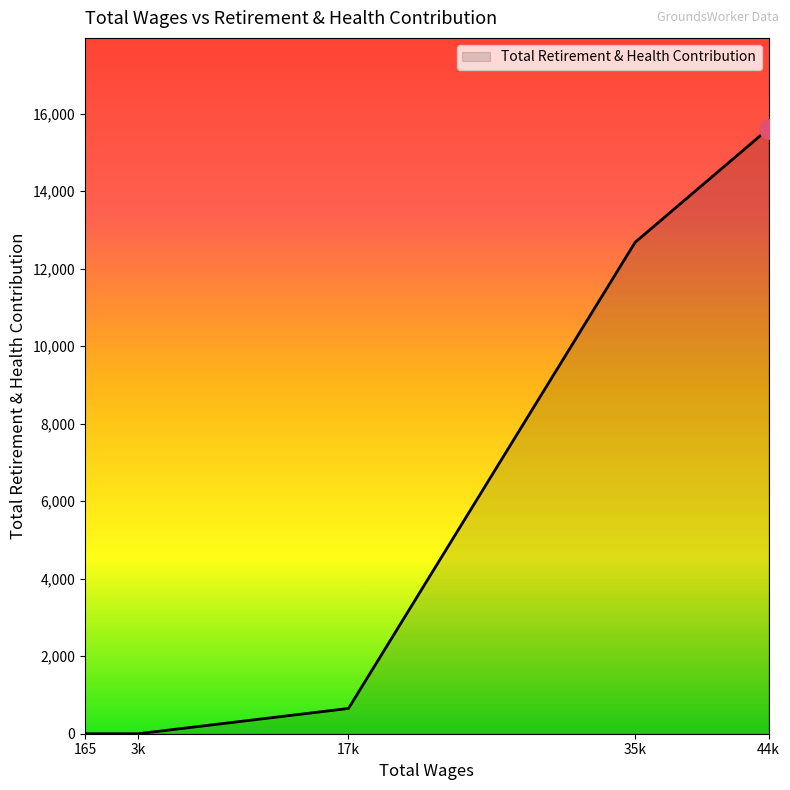

Does the chart display data point markers on the line(s)?

No